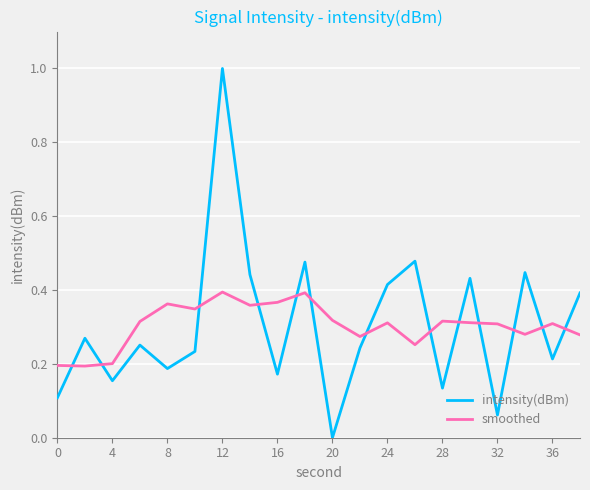

Rank the series by their maximum value, from lowest to highest.

smoothed, intensity(dBm)